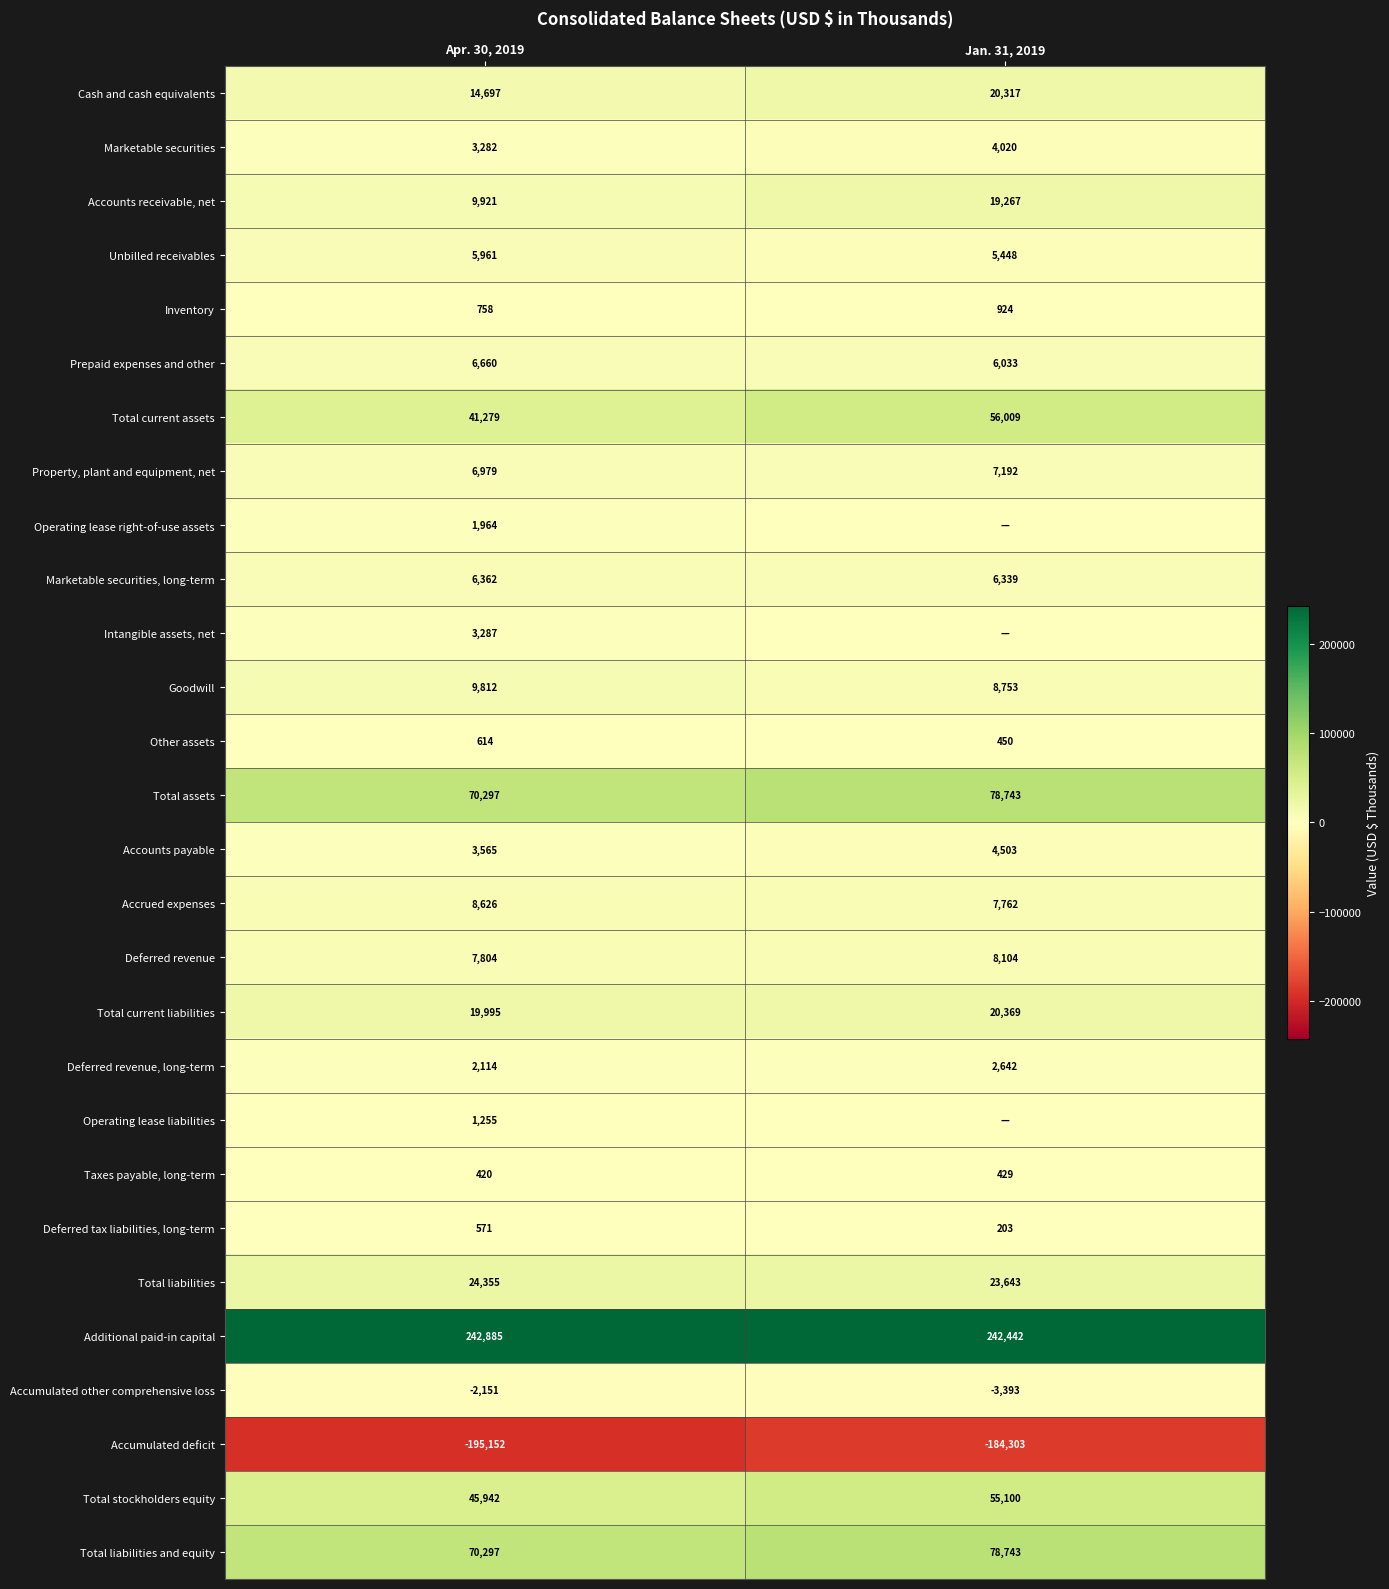

What is the sum of all Total assets values?

149040